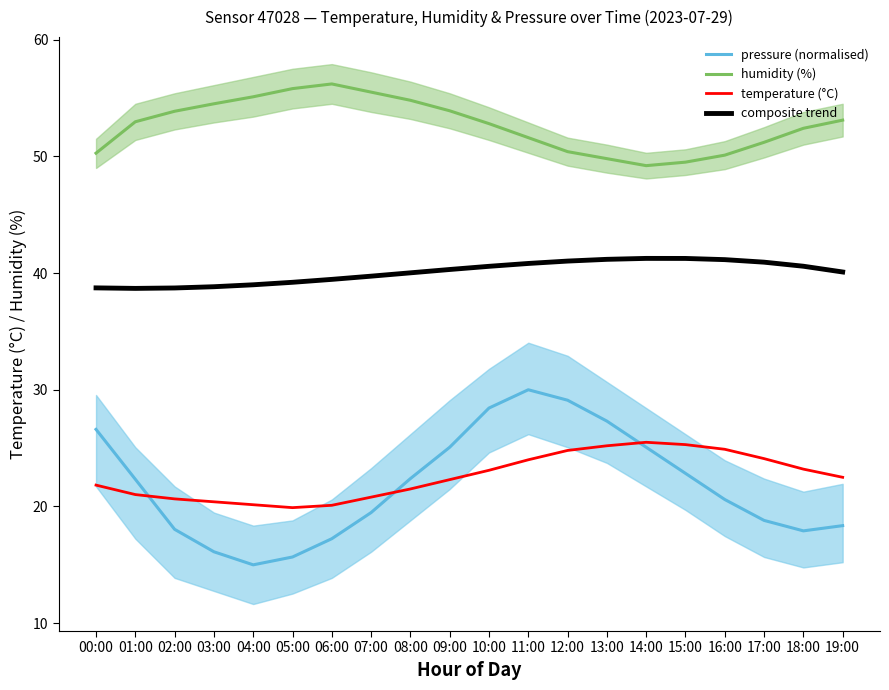

True or false: humidity (%) and temperature (°C) cross at least once.

False